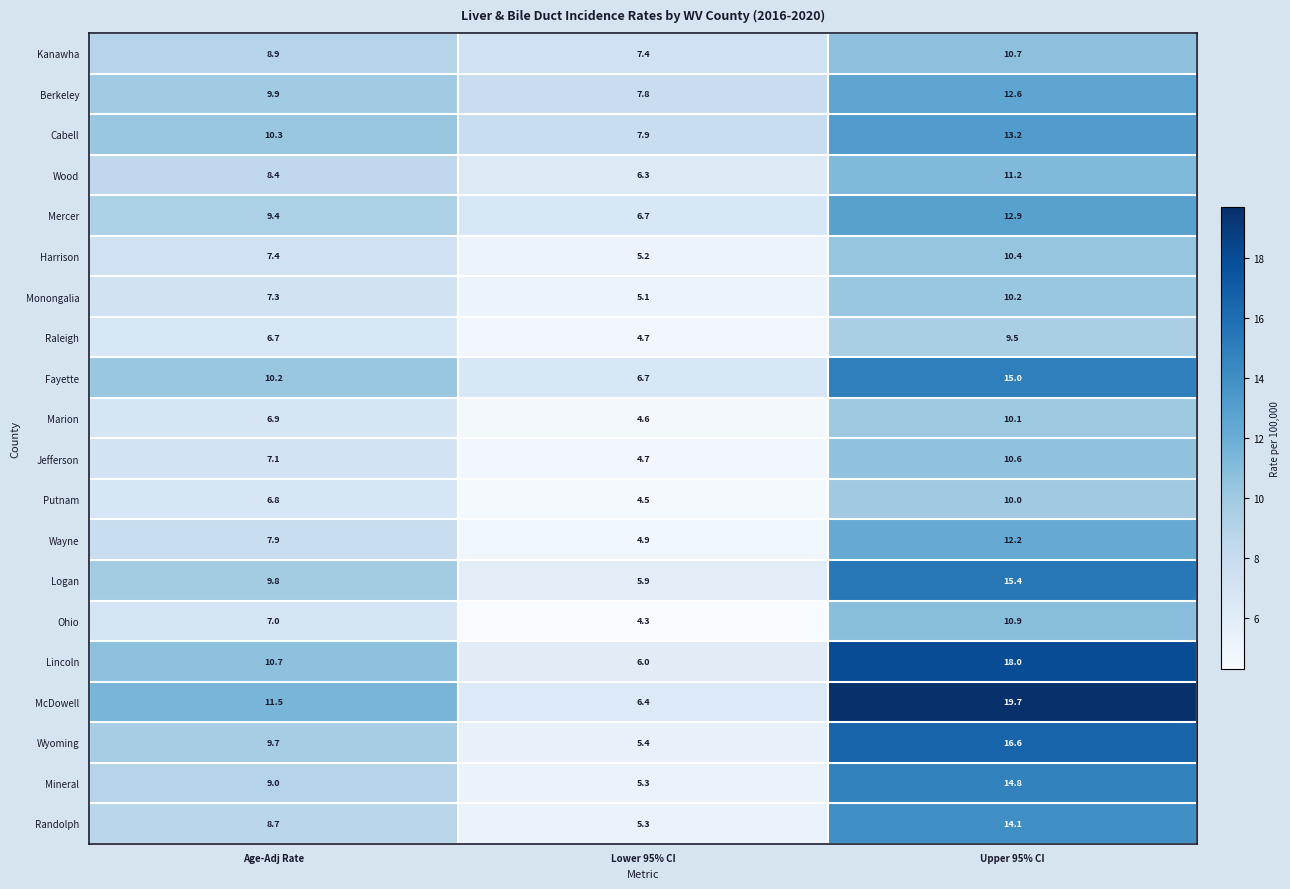

Which label corresponds to the smallest value in the chart?

Lower 95% CI